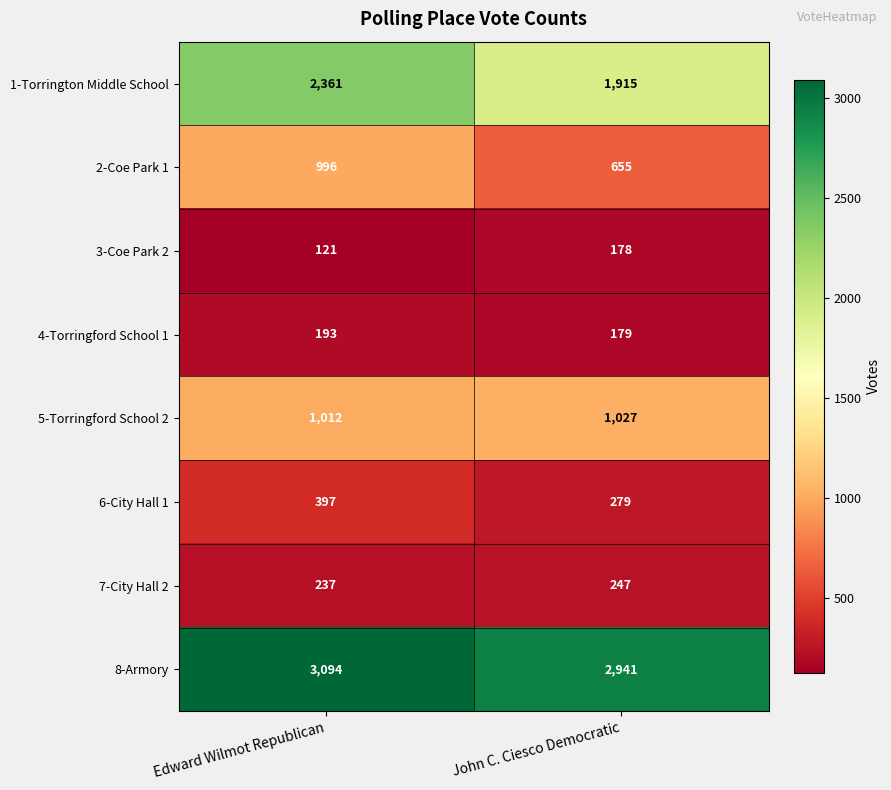

Rank the series by their maximum value, from highest to lowest.

8-Armory, 1-Torrington Middle School, 5-Torringford School 2, 2-Coe Park 1, 6-City Hall 1, 7-City Hall 2, 4-Torringford School 1, 3-Coe Park 2